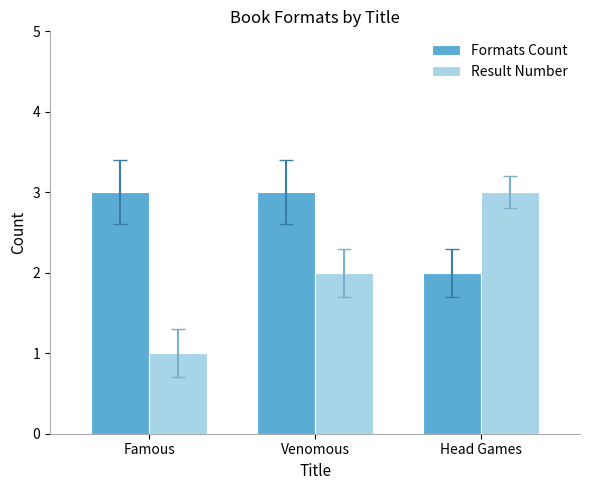

Reading right to left, list all the values displayed in this chart.

Formats Count: 2	3	3
Result Number: 3	2	1